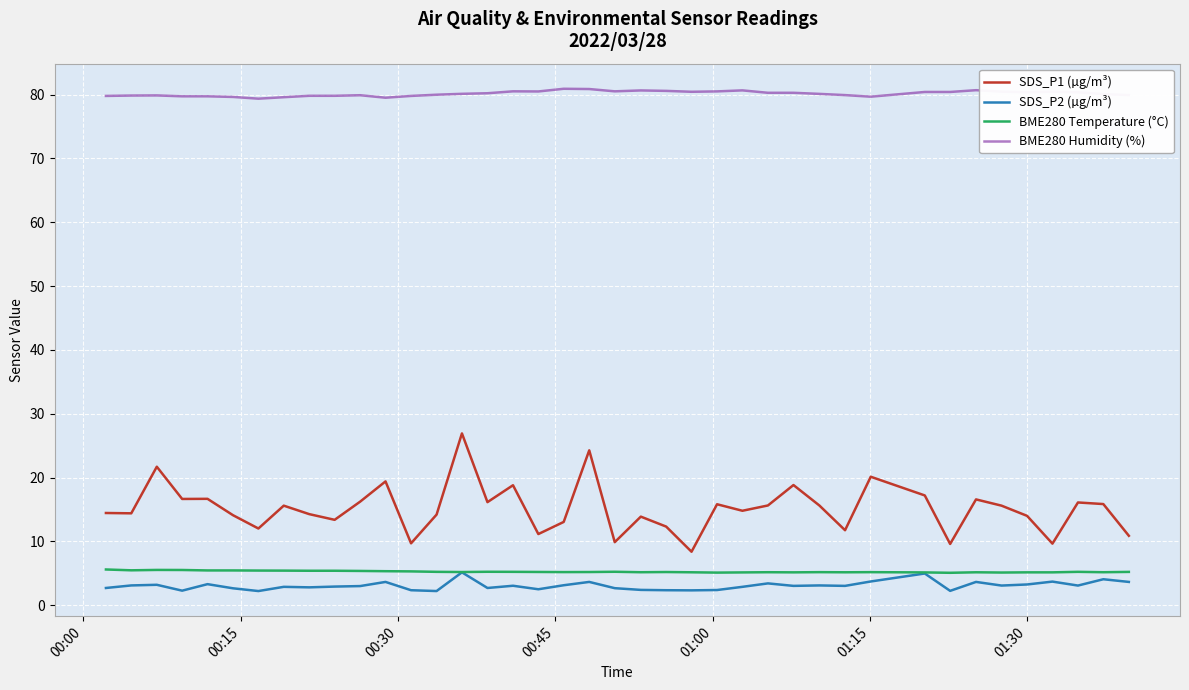

What are all the series names shown in the legend?

SDS_P1 (µg/m³), SDS_P2 (µg/m³), BME280 Temperature (°C), BME280 Humidity (%)